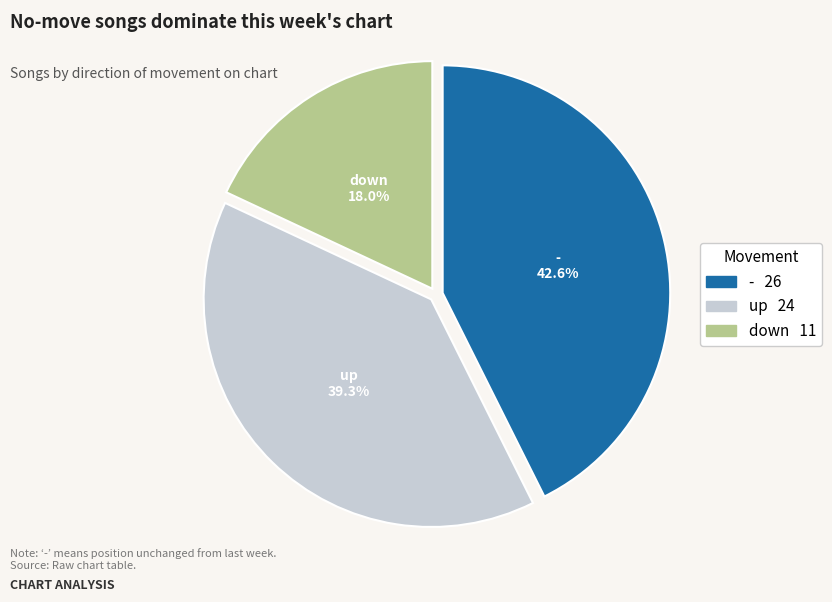

True or false: - accounts for 43% of the total.

True